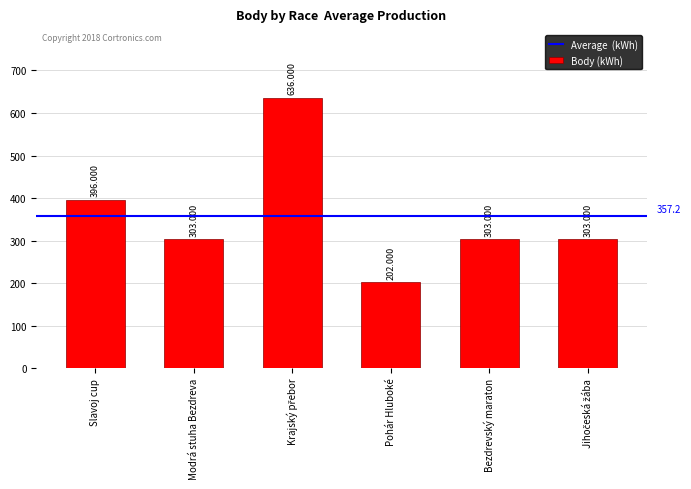

At which label does the data first exceed 303?

Slavoj cup